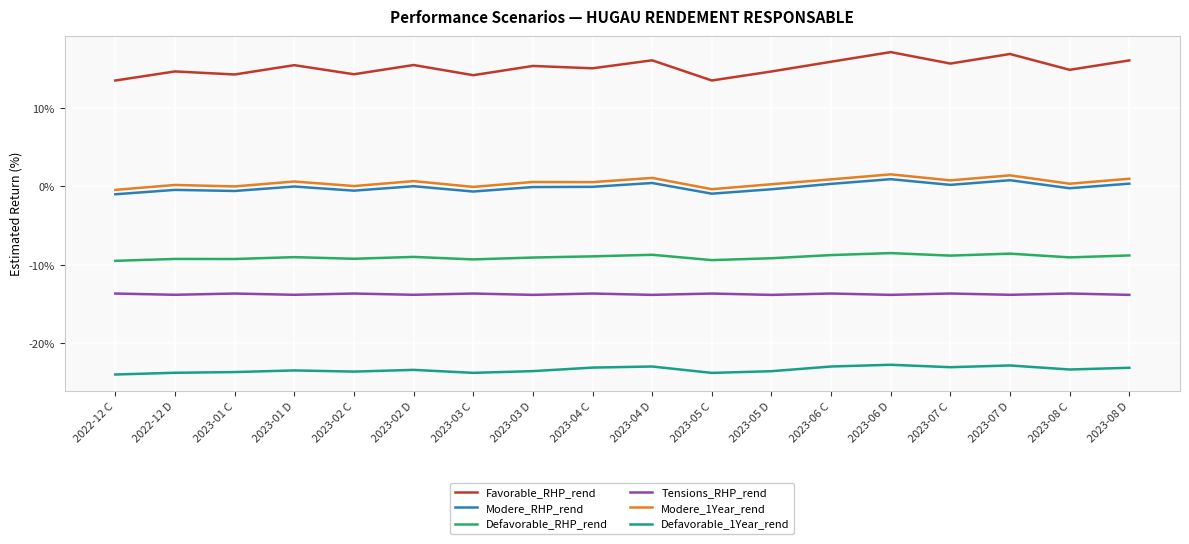

How many lines are shown in the chart?

6